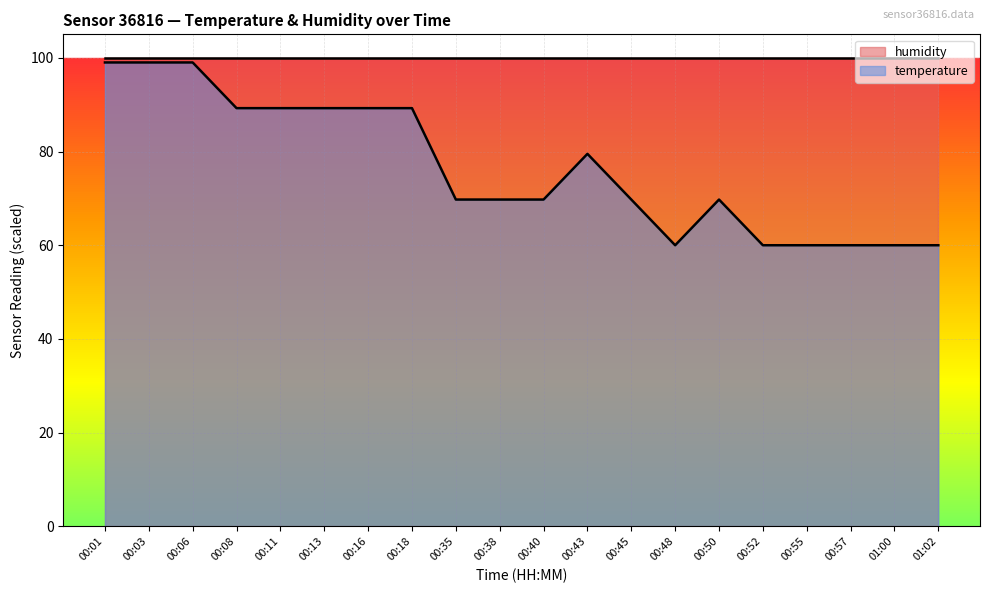

List the labels in order of value, smallest first.

00:48, 00:52, 00:55, 00:57, 01:00, 01:02, 00:35, 00:38, 00:40, 00:45, 00:50, 00:43, 00:08, 00:11, 00:13, 00:16, 00:18, 00:01, 00:03, 00:06